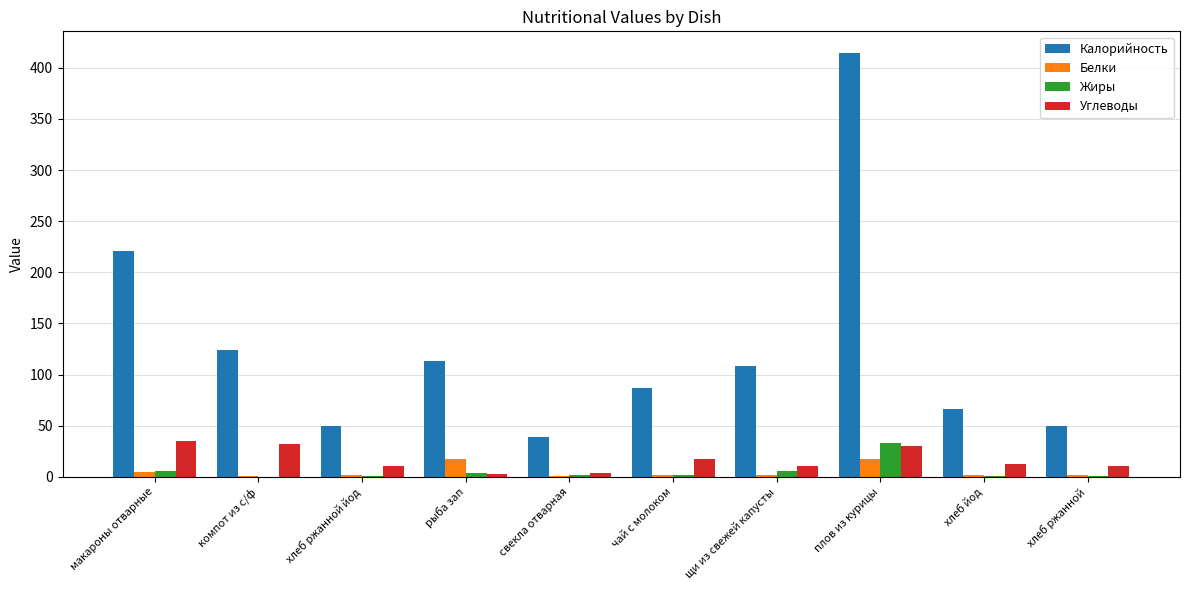

True or false: Калорийность has a value of 151.6 at рыба зап.

False